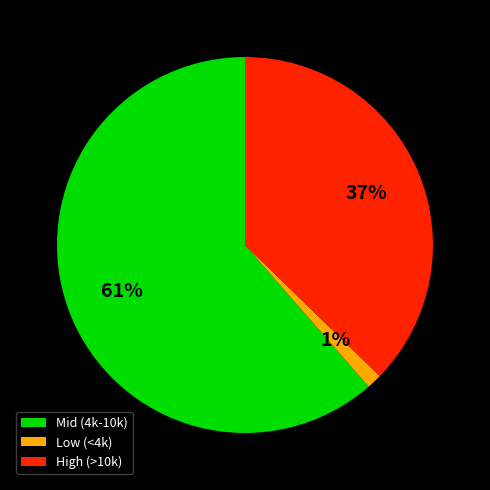

Is there a majority slice in this chart?

Yes